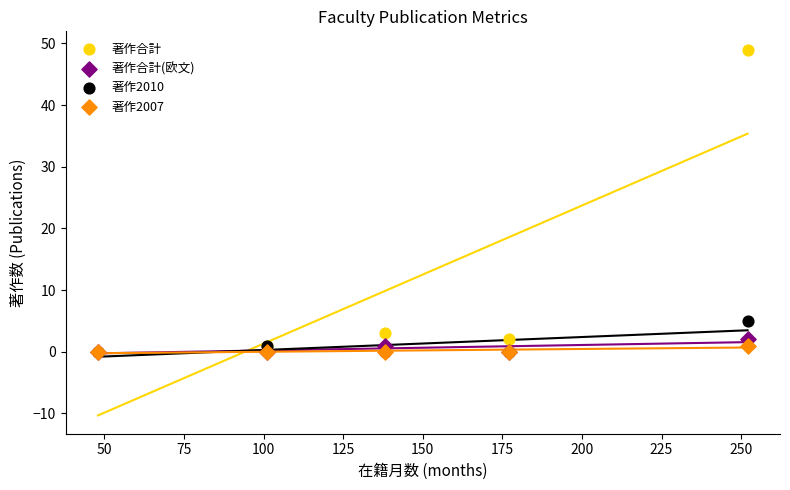

What are all the series names shown in the legend?

著作合計, 著作合計(欧文), 著作2010, 著作2007